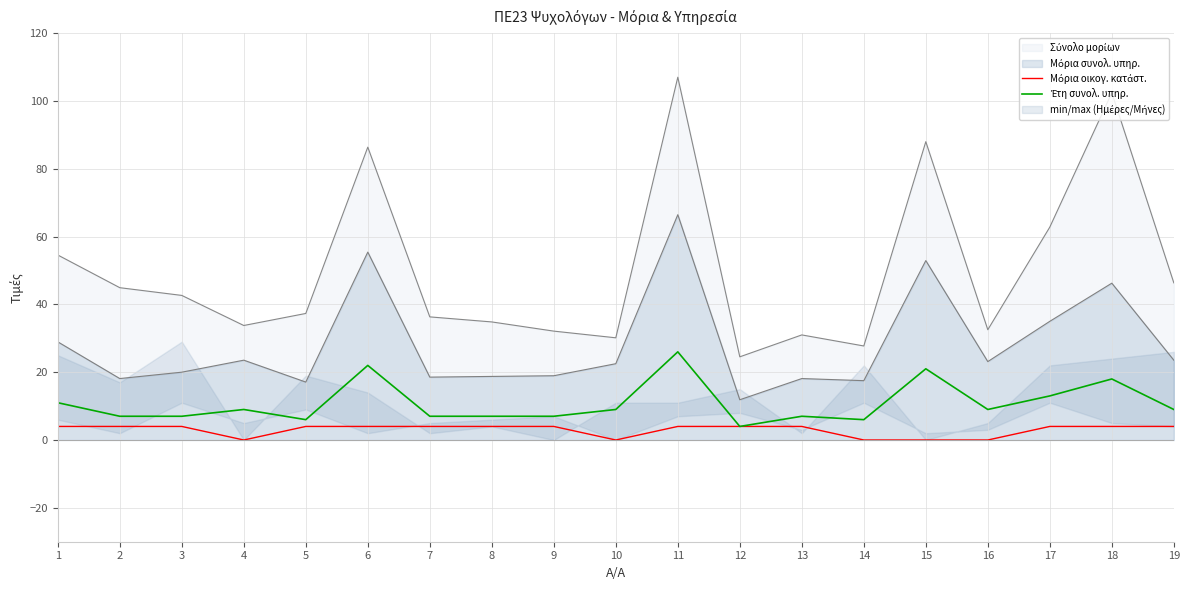

Reading left to right, list all the values displayed in this chart.

Μόρια οικογ. κατάστ.: 4	4	4	0	4	4	4	4	4	0	4	4	4	0	0	0	4	4	4
Έτη συνολ. υπηρ.: 11	7	7	9	6	22	7	7	7	9	26	4	7	6	21	9	13	18	9